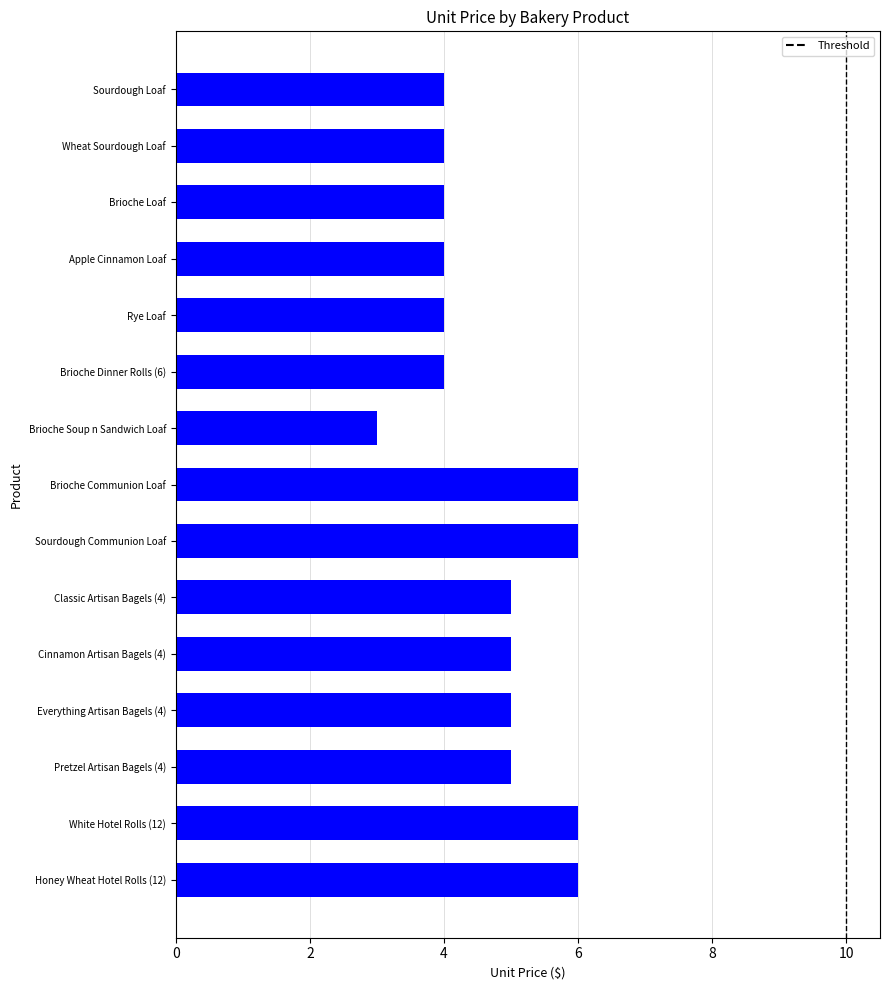

Reading top to bottom, what are all the values shown in this chart?

4	4	4	4	4	4	3	6	6	5	5	5	5	6	6